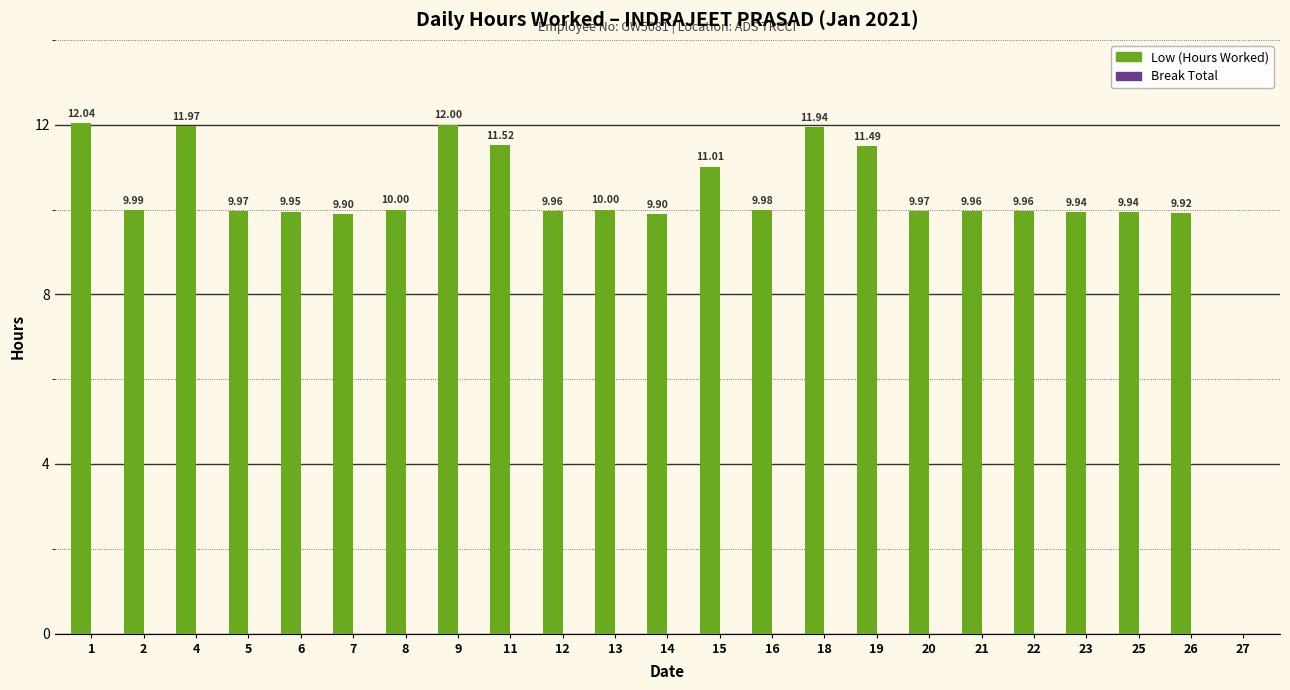

What is the sum of all values?

231.3